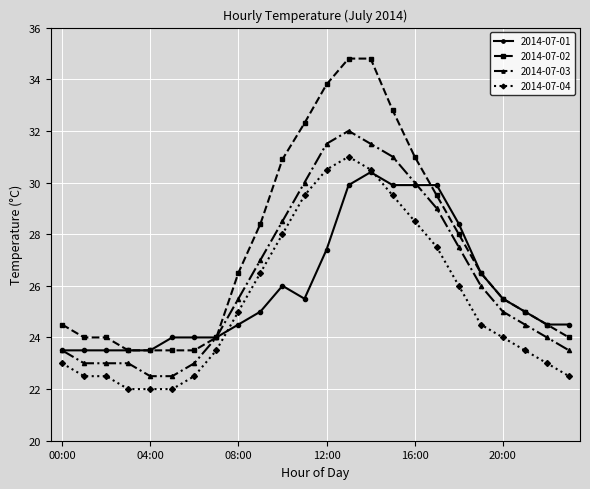

What is the value of the 2014-07-03 point at the 3rd from the left?

23.0